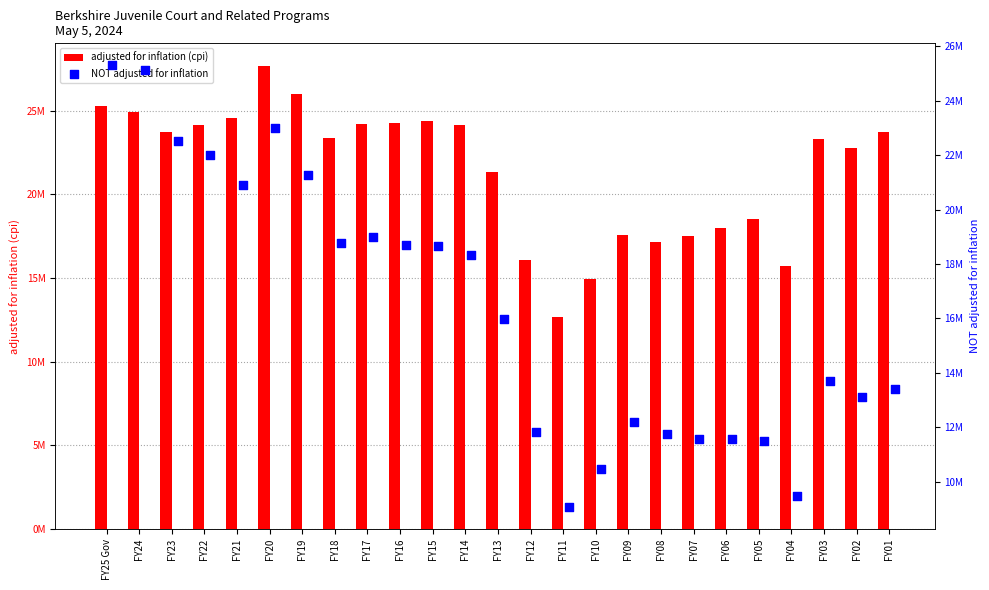

Which series has the largest total across all categories?

adjusted for inflation (cpi)